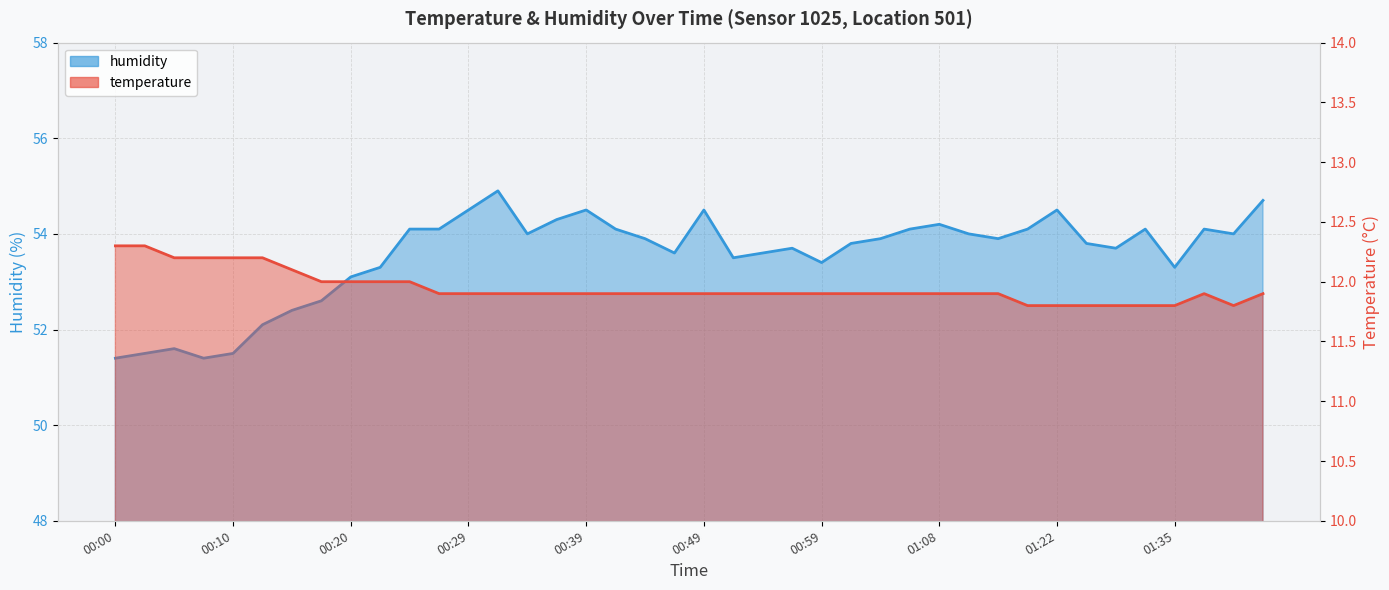

What is the lowest value of the humidity series?

51.4